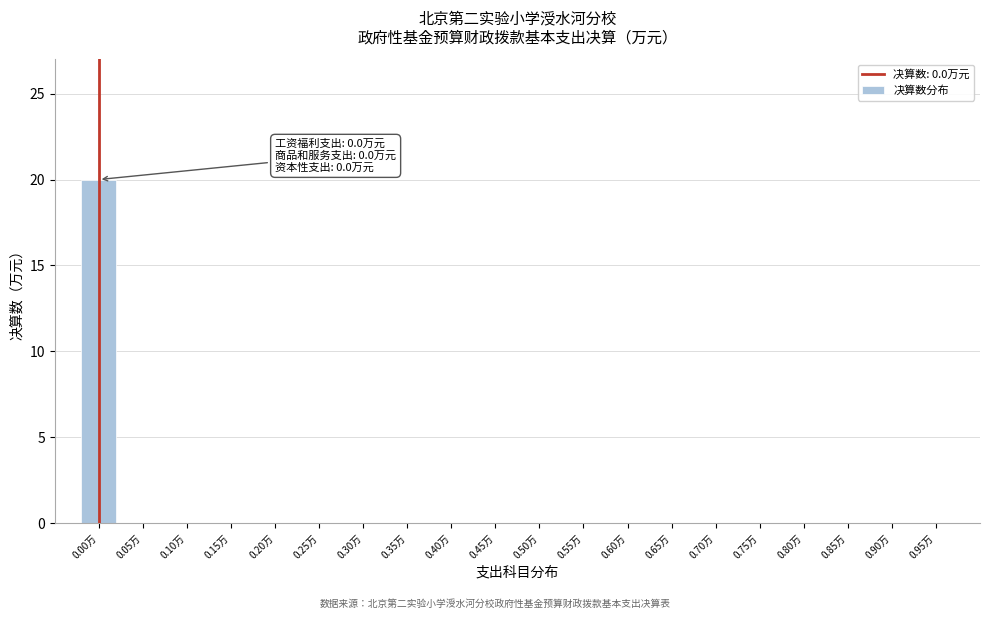

Reading right to left, list all the values displayed in this chart.

0.95万=0	0.90万=0	0.85万=0	0.80万=0	0.75万=0	0.70万=0	0.65万=0	0.60万=0	0.55万=0	0.50万=0	0.45万=0	0.40万=0	0.35万=0	0.30万=0	0.25万=0	0.20万=0	0.15万=0	0.10万=0	0.05万=0	0.00万=20